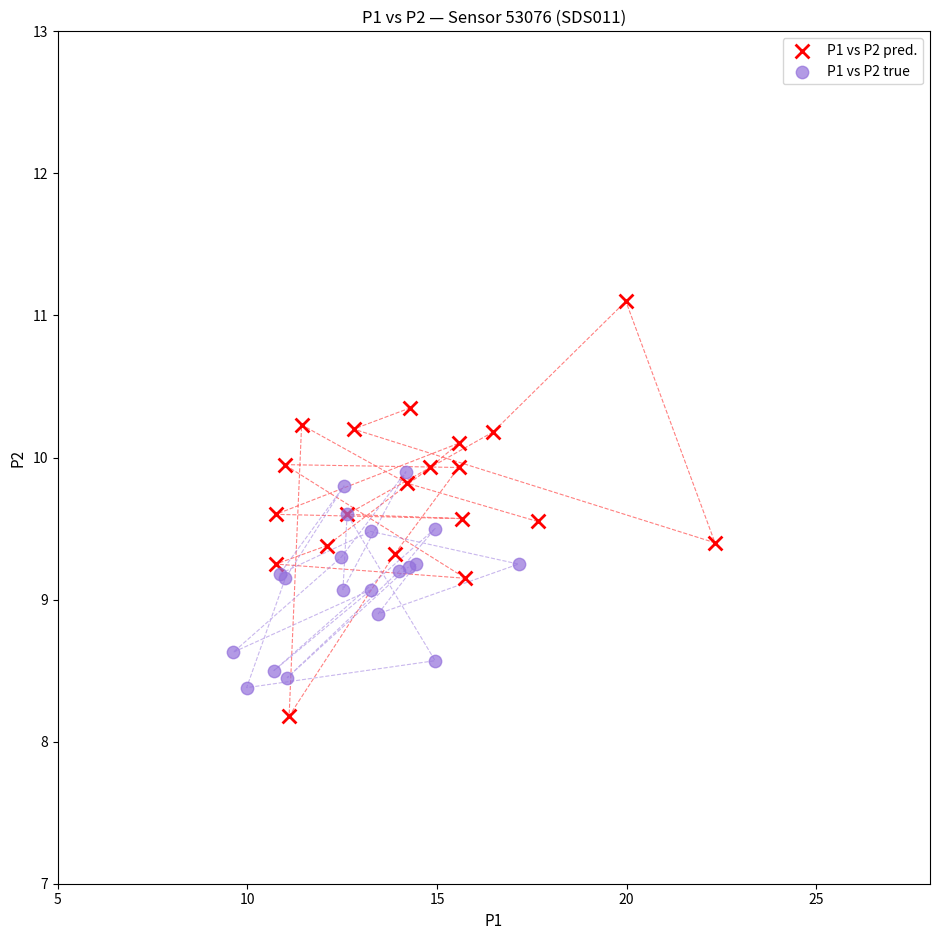

What are all the series names shown in the legend?

P1 vs P2 pred., P1 vs P2 true